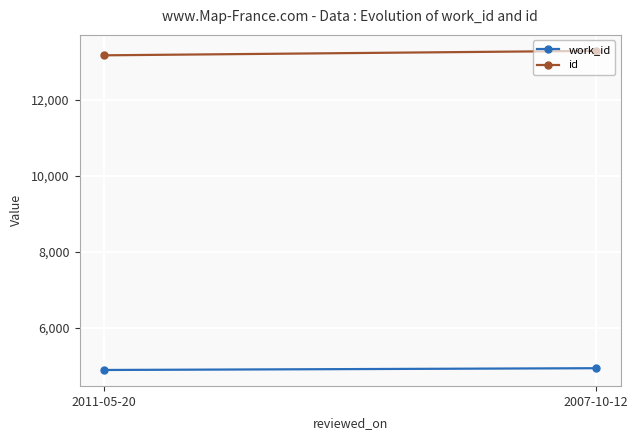

How many lines are shown in the chart?

2